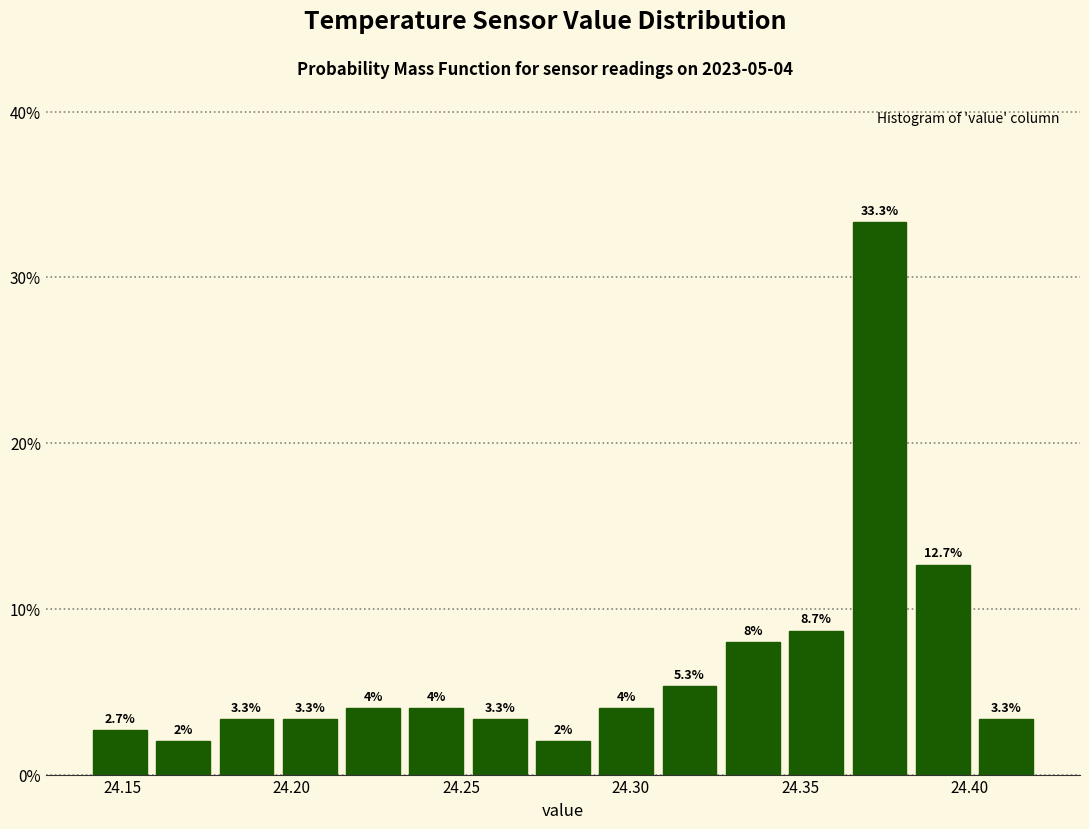

Around what value on the x-axis is the tallest bar? Give the approximate position of its centre, as read against the axis.

24.375